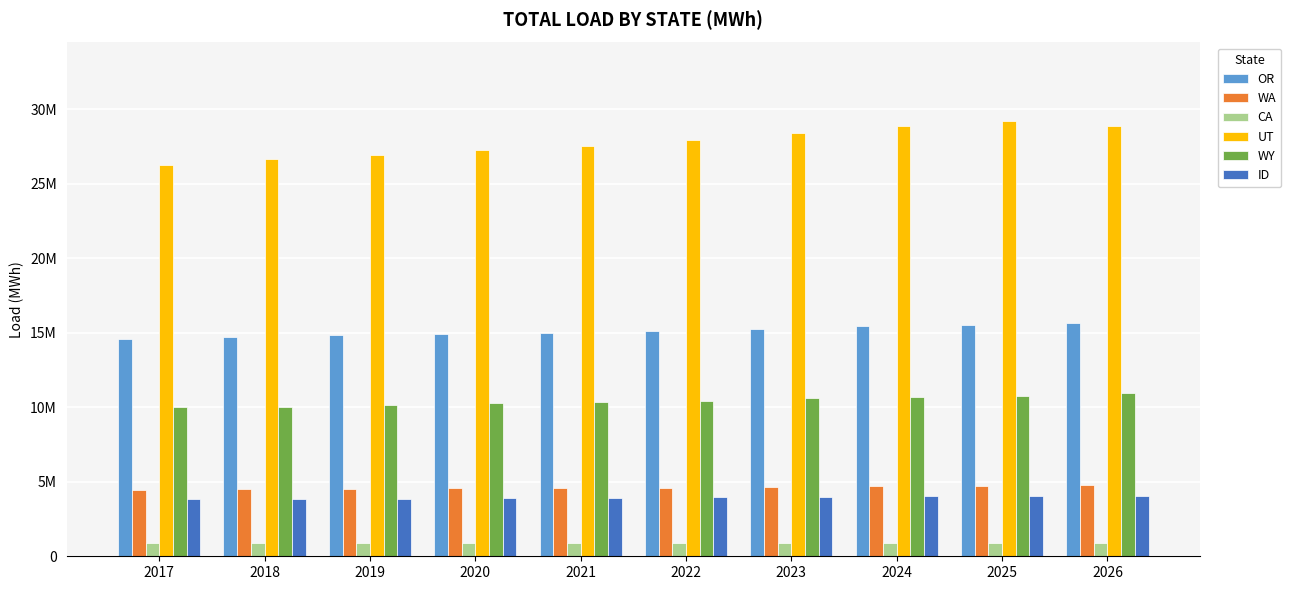

What is the difference between the highest and lowest values at 2024?

28008410